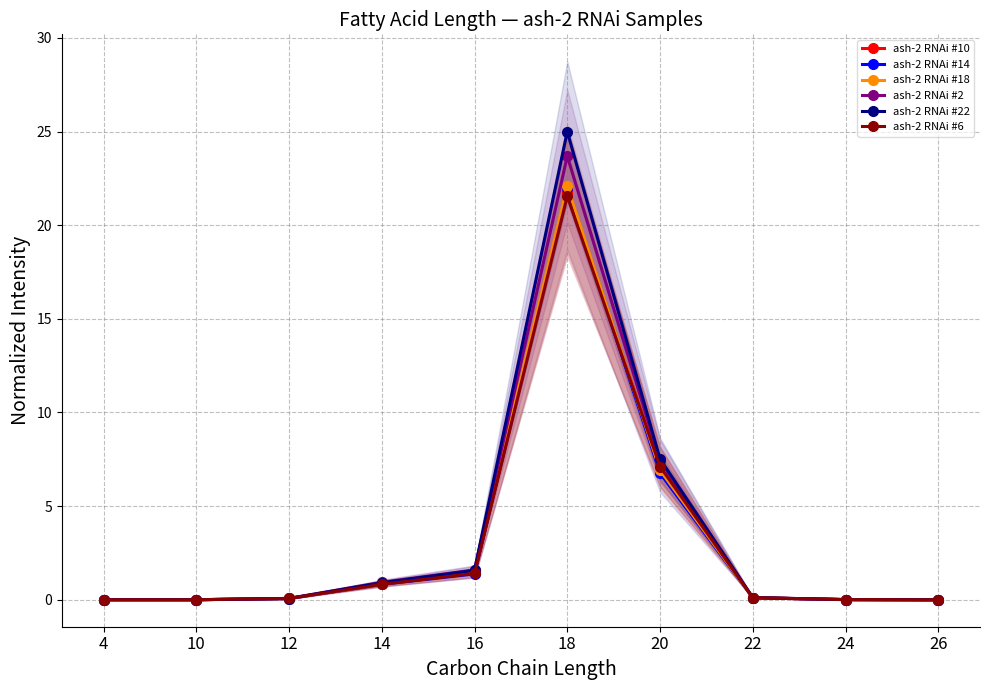

Which series changed the most between 20 and 26?

ash-2 RNAi #22